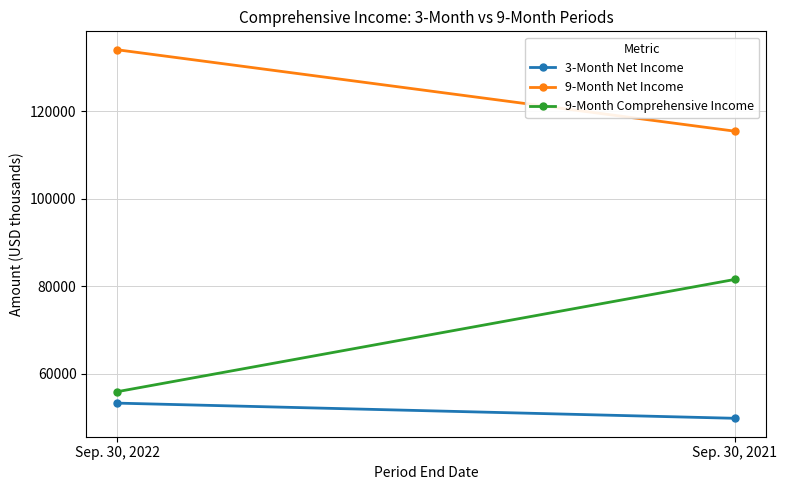

What is the total value across all series at Sep. 30, 2022?

243317